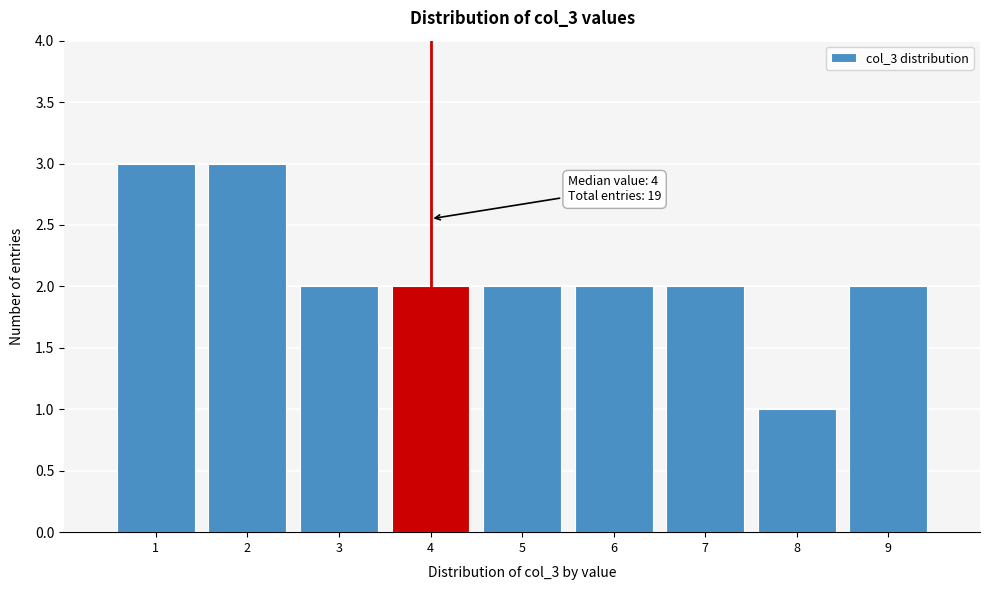

Reading right to left, what are all the values shown in this chart?

2	1	2	2	2	2	2	3	3